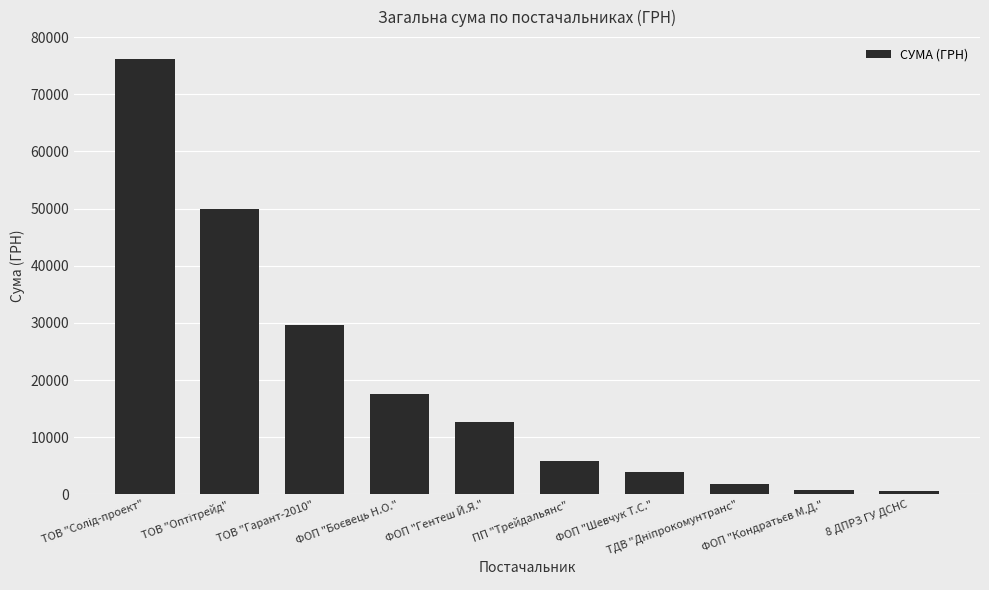

What is the maximum value shown in the chart?

76202.7